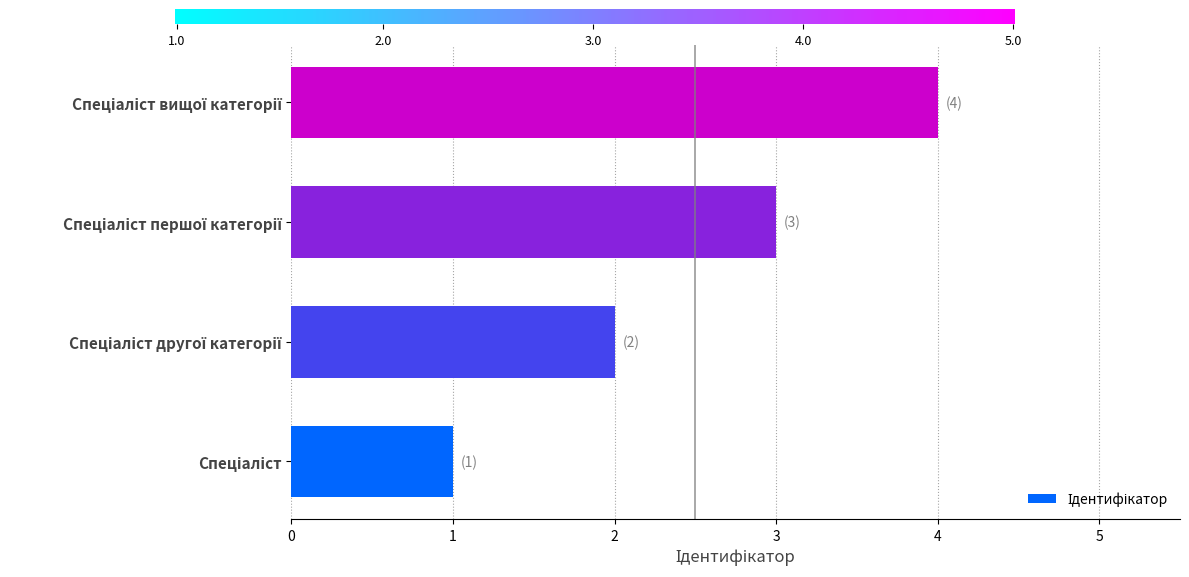

What is the greatest value displayed?

4